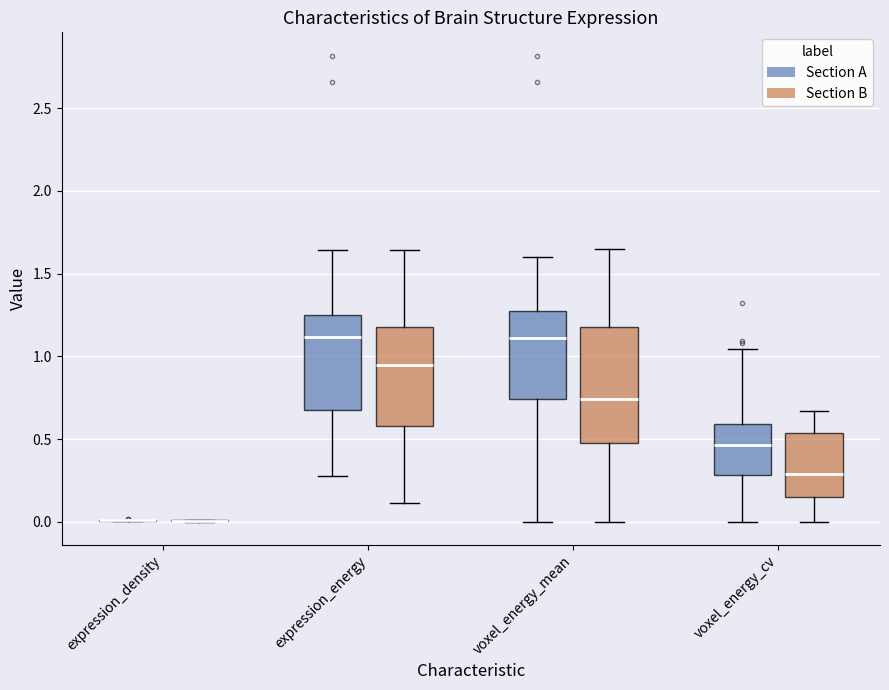

Reading left to right, transcribe this box plot: for each box, give where its median line is, the range the box spans, and where its two whiskers end, as read against the y-axis. The values are not printed on the chart, so give them approximately, as read against the axis.

expression_density (Section A): box collapsed to a line at 0.00, whiskers 0.00 to 0.00
expression_density (Section B): box collapsed to a line at 0.00, whiskers 0.00 to 0.00
expression_energy (Section A): median 1.10, box 0.70 to 1.25, whiskers 0.25 to 1.65
expression_energy (Section B): median 0.95, box 0.60 to 1.15, whiskers 0.10 to 1.65
voxel_energy_mean (Section A): median 1.10, box 0.75 to 1.30, whiskers 0.00 to 1.60
voxel_energy_mean (Section B): median 0.75, box 0.50 to 1.15, whiskers 0.00 to 1.65
voxel_energy_cv (Section A): median 0.45, box 0.30 to 0.60, whiskers 0.00 to 1.05
voxel_energy_cv (Section B): median 0.30, box 0.15 to 0.55, whiskers 0.00 to 0.65